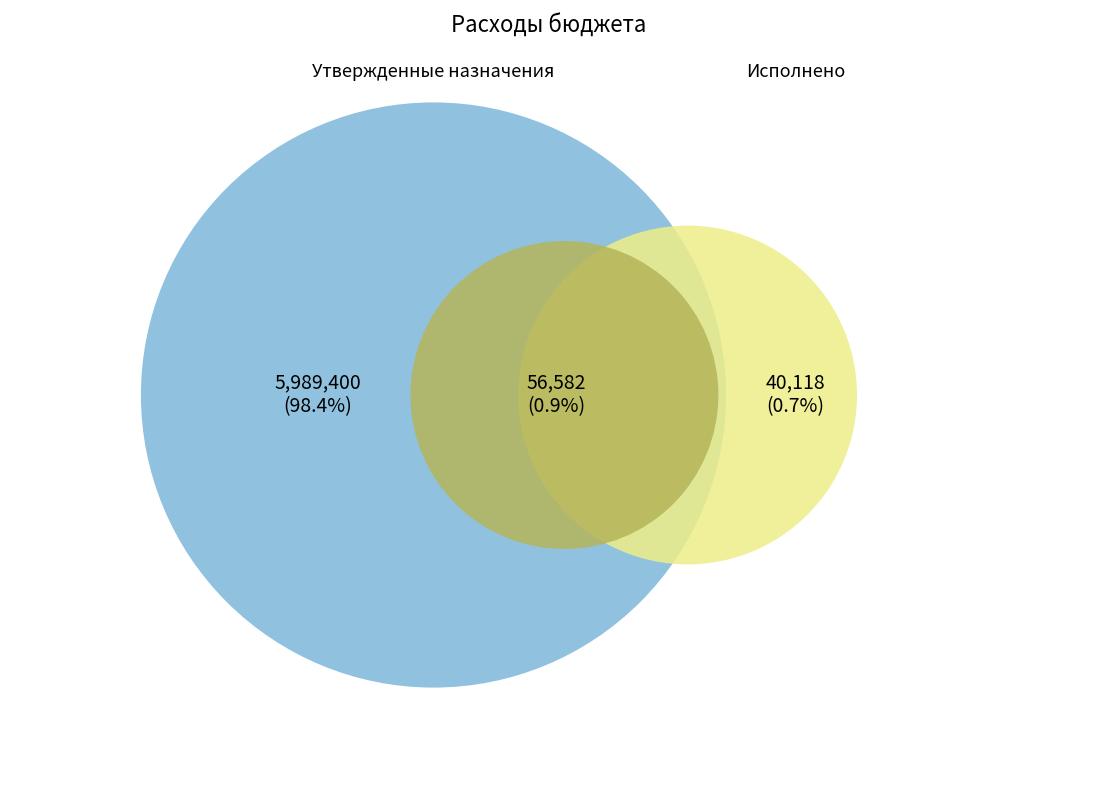

Is it true that Национальная оборона is 13% of the pie?

False